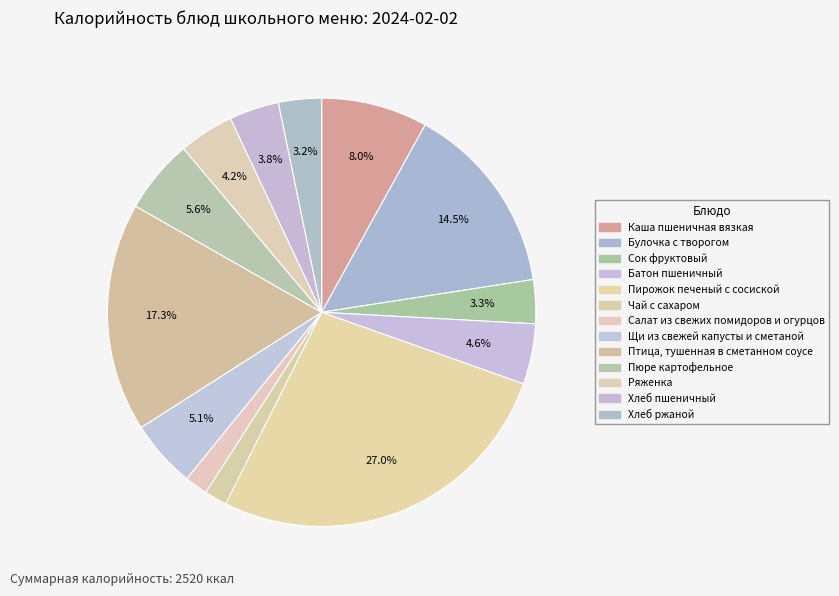

Which category has the biggest portion of the pie?

Пирожок печеный с сосиской